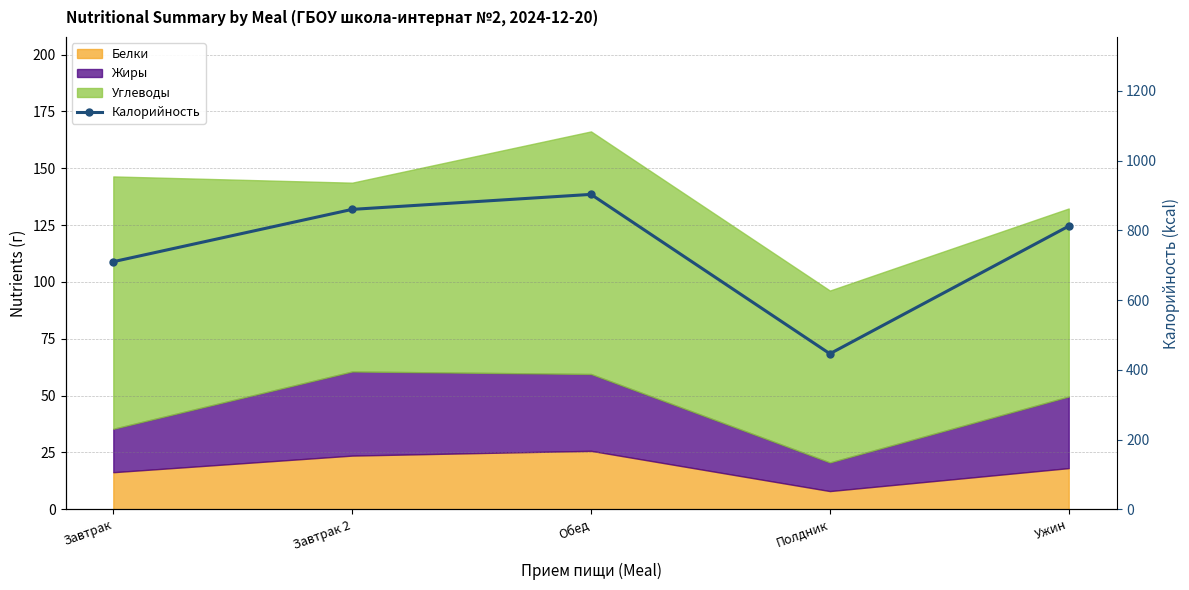

Where does the data first go above 812?

Завтрак 2